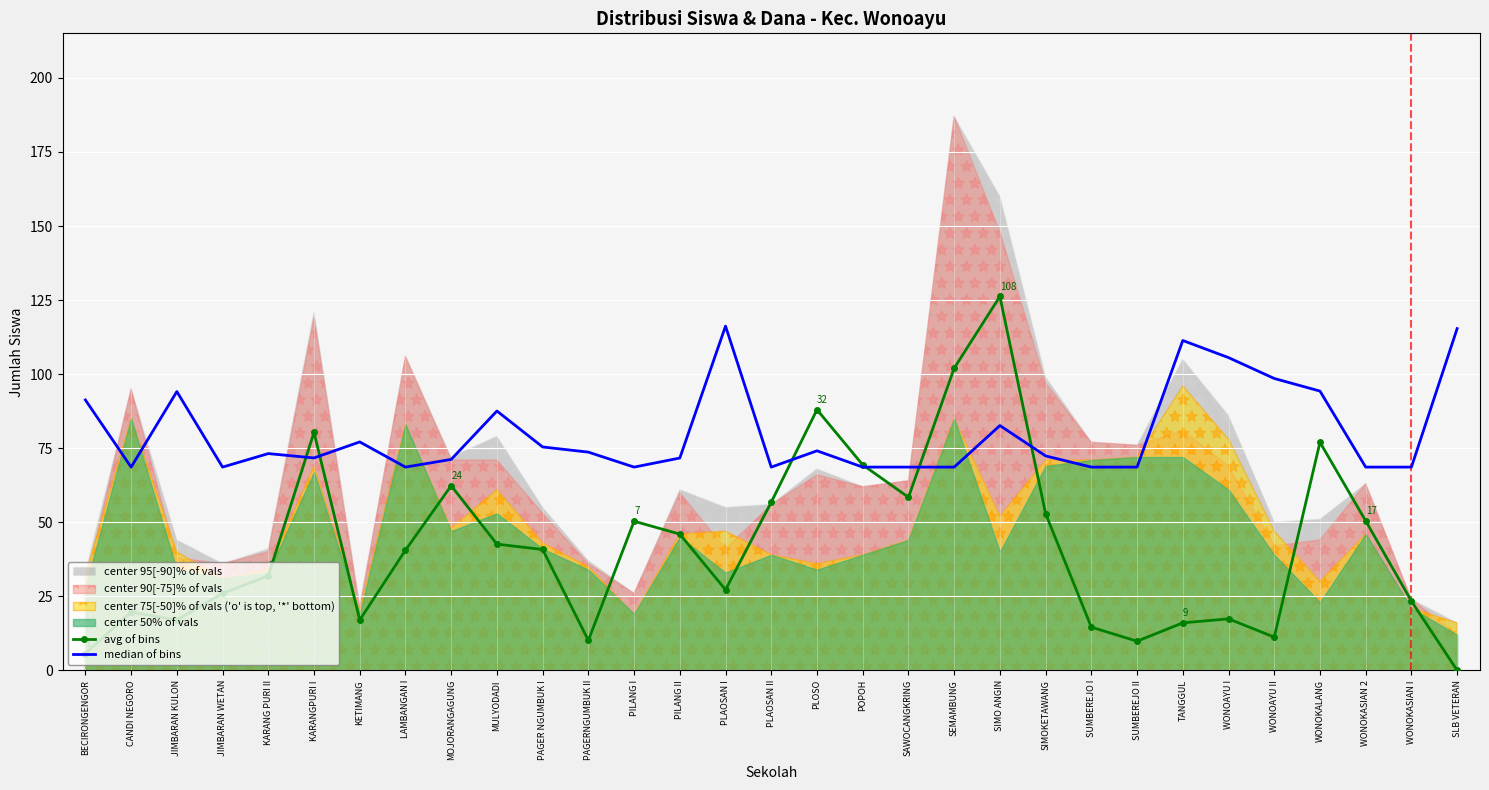

List the labels in order of avg of bins value, smallest first.

SLB VETERAN, BECIRONGENGOR, SUMBEREJO II, PAGERNGUMBUK II, WONOAYU II, SUMBEREJO I, TANGGUL, JIMBARAN KULON, KETIMANG, WONOAYU I, CANDI NEGORO, WONOKASIAN I, JIMBARAN WETAN, PLAOSAN I, KARANG PURI II, LAMBANGAN I, PAGER NGUMBUK I, MULYODADI, PILANG II, PILANG I, WONOKASIAN 2, SIMOKETAWANG, PLAOSAN II, SAWOCANGKRING, MOJORANGAGUNG, POPOH, WONOKALANG, KARANGPURI I, PLOSO, SEMAMBUNG, SIMO ANGIN